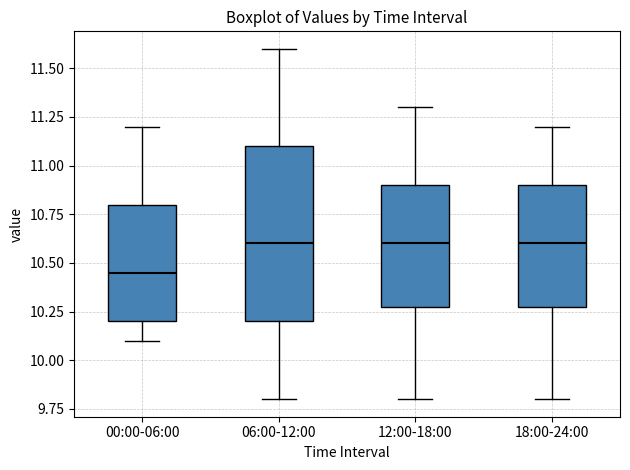

Where is the lower edge of the box for 00:00-06:00 on the y-axis? The values are not printed on the chart, so give them approximately, as read against the axis.

10.20